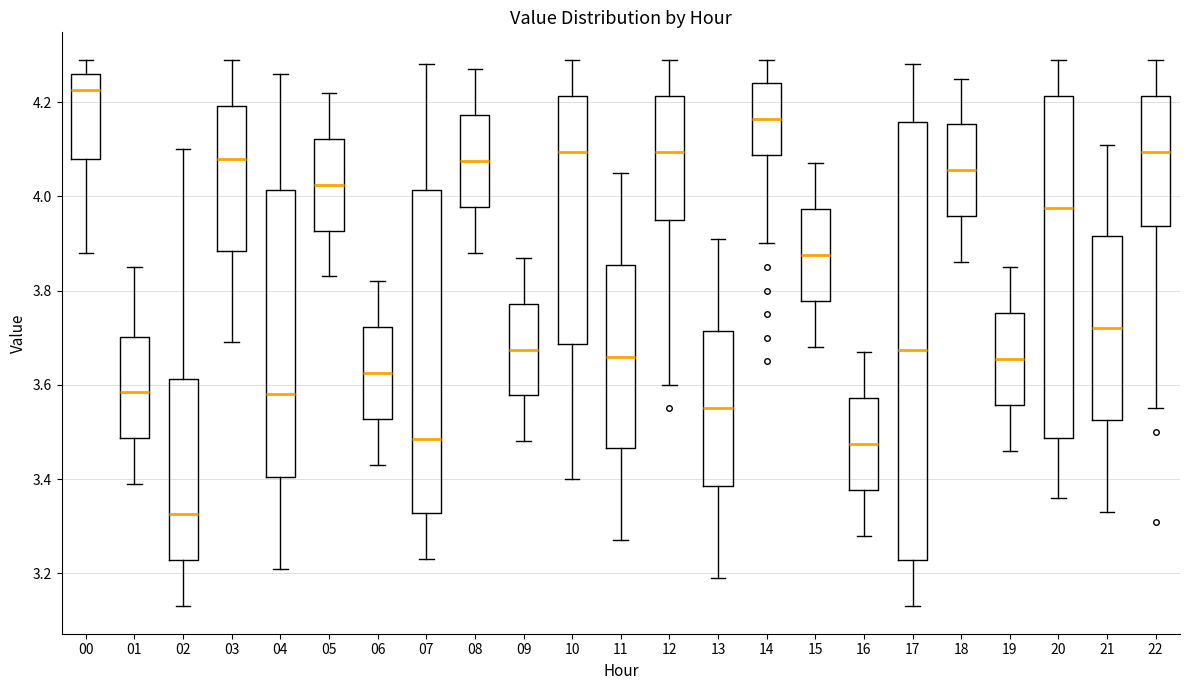

Reading left to right, read every box against the y-axis: the position of its median line, the range the box covers, and the ends of its whiskers. The values are not printed on the chart, so give them approximately, as read against the axis.

00: median 4.22, box 4.08 to 4.26, whiskers 3.88 to 4.30
01: median 3.58, box 3.48 to 3.70, whiskers 3.40 to 3.86
02: median 3.32, box 3.22 to 3.62, whiskers 3.14 to 4.10
03: median 4.08, box 3.88 to 4.20, whiskers 3.70 to 4.30
04: median 3.58, box 3.40 to 4.02, whiskers 3.22 to 4.26
05: median 4.02, box 3.92 to 4.12, whiskers 3.84 to 4.22
06: median 3.62, box 3.52 to 3.72, whiskers 3.44 to 3.82
07: median 3.48, box 3.32 to 4.02, whiskers 3.24 to 4.28
08: median 4.08, box 3.98 to 4.18, whiskers 3.88 to 4.28
09: median 3.68, box 3.58 to 3.78, whiskers 3.48 to 3.88
10: median 4.10, box 3.68 to 4.22, whiskers 3.40 to 4.30
11: median 3.66, box 3.46 to 3.86, whiskers 3.28 to 4.06
12: median 4.10, box 3.96 to 4.22, whiskers 3.60 to 4.30
13: median 3.56, box 3.38 to 3.72, whiskers 3.20 to 3.92
14: median 4.16, box 4.08 to 4.24, whiskers 3.90 to 4.30
15: median 3.88, box 3.78 to 3.98, whiskers 3.68 to 4.08
16: median 3.48, box 3.38 to 3.58, whiskers 3.28 to 3.68
17: median 3.68, box 3.22 to 4.16, whiskers 3.14 to 4.28
18: median 4.06, box 3.96 to 4.16, whiskers 3.86 to 4.26
19: median 3.66, box 3.56 to 3.76, whiskers 3.46 to 3.86
20: median 3.98, box 3.48 to 4.22, whiskers 3.36 to 4.30
21: median 3.72, box 3.52 to 3.92, whiskers 3.34 to 4.12
22: median 4.10, box 3.94 to 4.22, whiskers 3.56 to 4.30